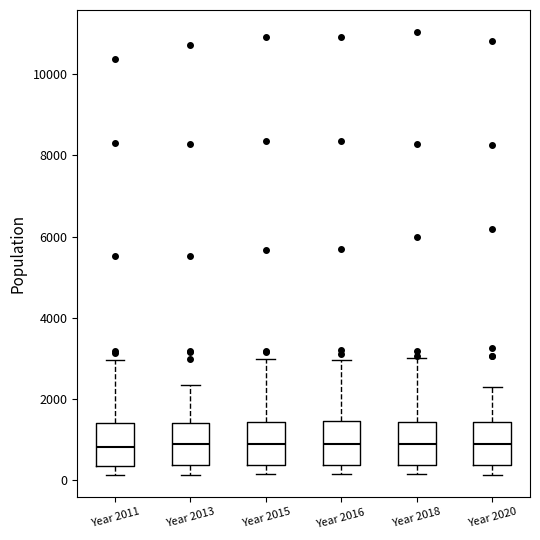

Reading left to right, read every box against the y-axis: the position of its median line, the range the box covers, and the ends of its whiskers. The values are not printed on the chart, so give them approximately, as read against the axis.

Year 2011: median 800, box 400 to 1400, whiskers 200 to 3000
Year 2013: median 800, box 400 to 1400, whiskers 200 to 2400
Year 2015: median 800, box 400 to 1400, whiskers 200 to 3000
Year 2016: median 800, box 400 to 1400, whiskers 200 to 3000
Year 2018: median 800, box 400 to 1400, whiskers 200 to 3000
Year 2020: median 800, box 400 to 1400, whiskers 200 to 2200